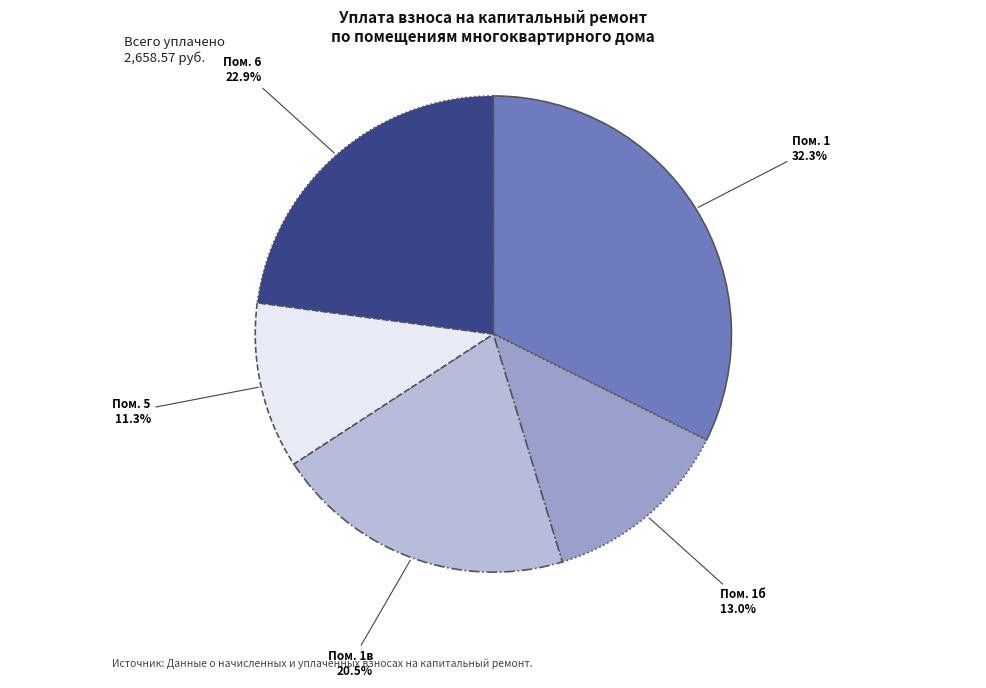

Is there a majority slice in this chart?

No